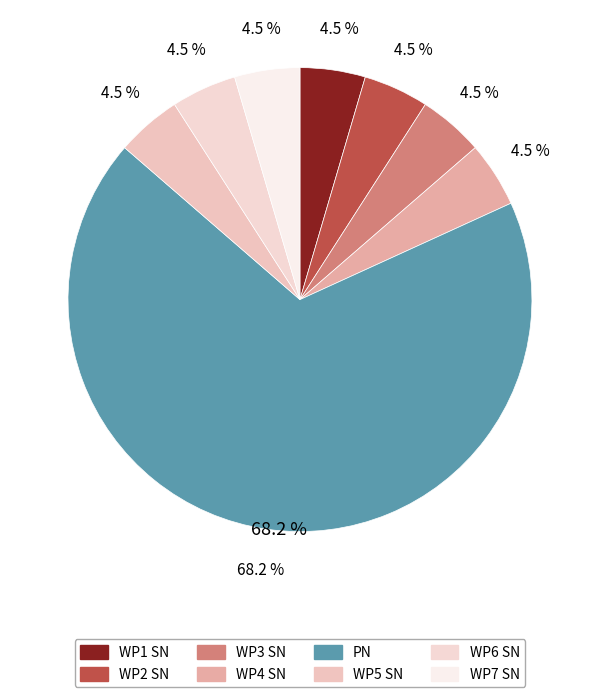

How many slices are in this pie chart?

8